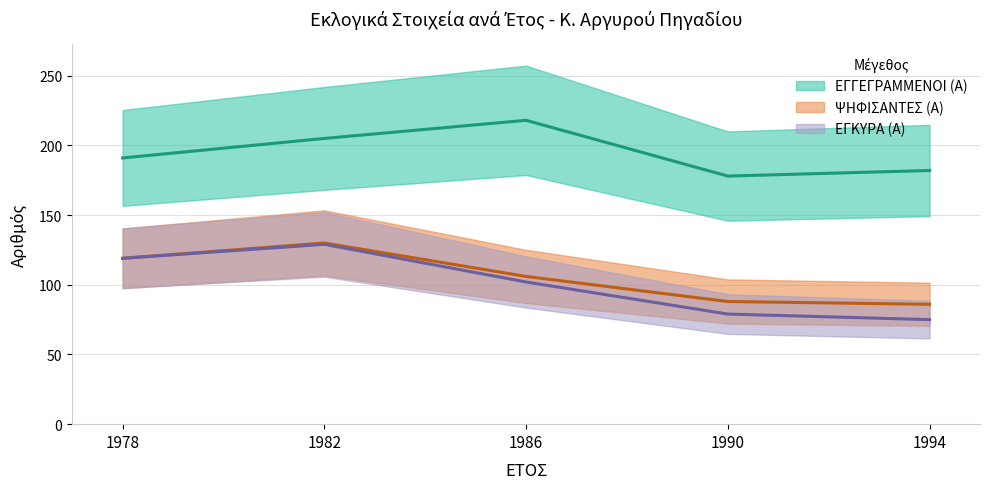

What is the value of the ΕΓΚΥΡΑ (Α) point at the 5th from the left?

75